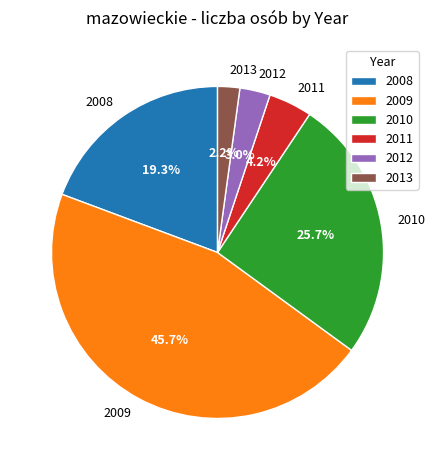

How many segments does this pie chart have?

6